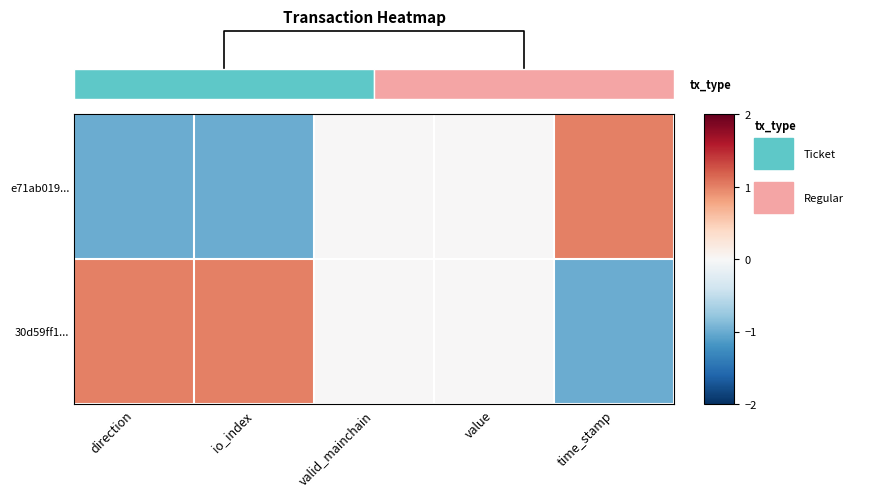

How many values in the 30d59ff1... series exceed 0?

2